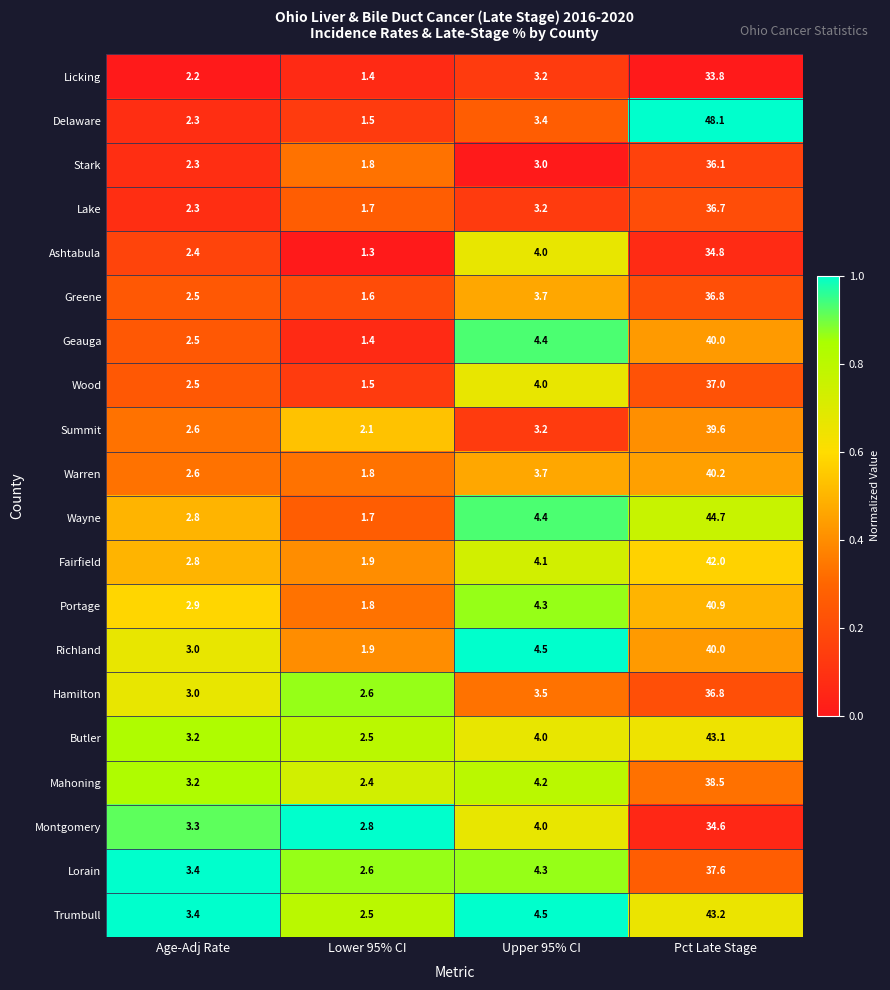

Which series changed the most between Lower 95% CI and Upper 95% CI?

Geauga